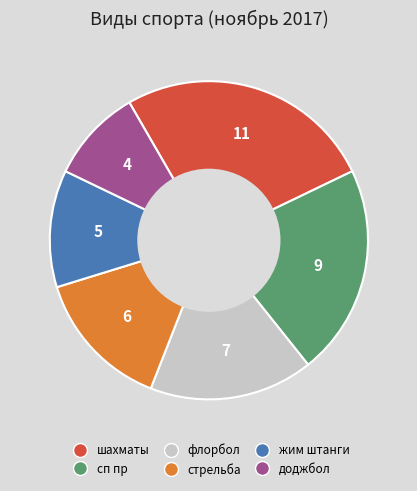

Is сп пр the majority of the pie?

No